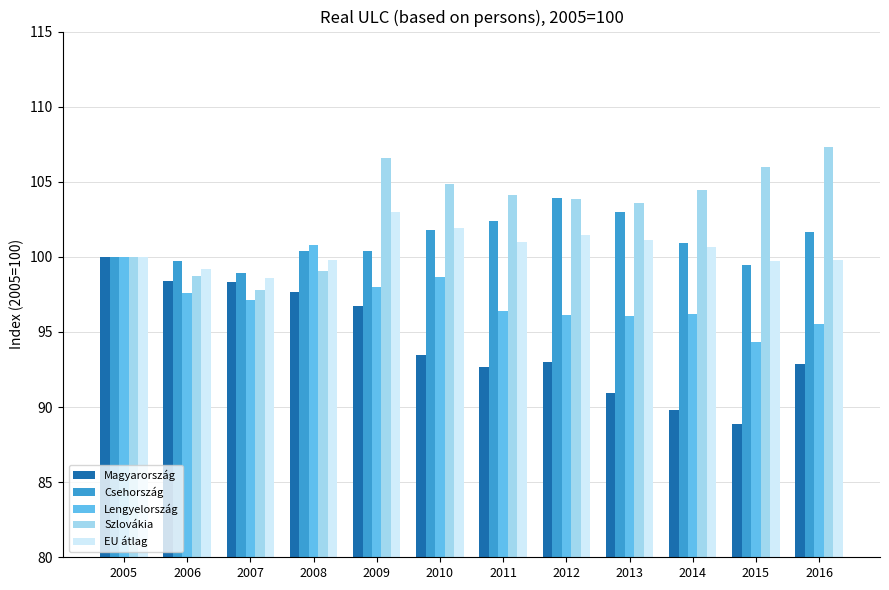

The value of EU átlag at 2008 is 99.8. True or false?

True